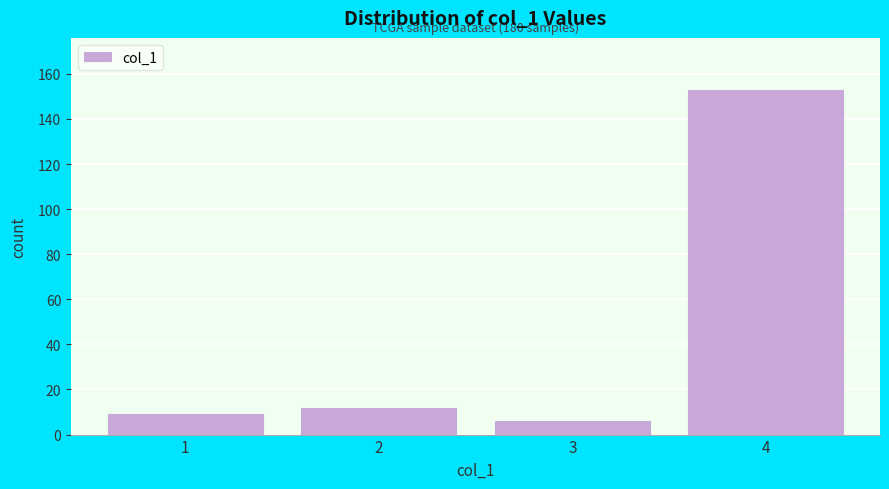

Reading left to right, list all the values displayed in this chart.

9	12	6	153